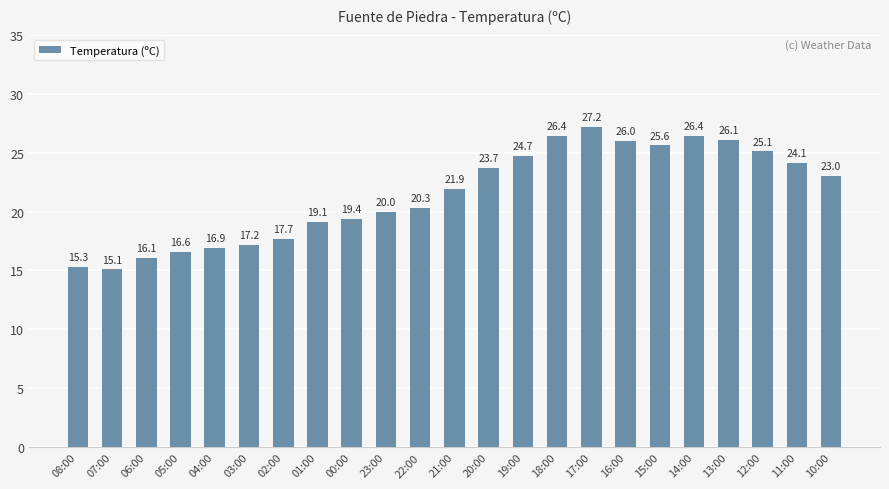

What is the greatest value displayed?

27.2